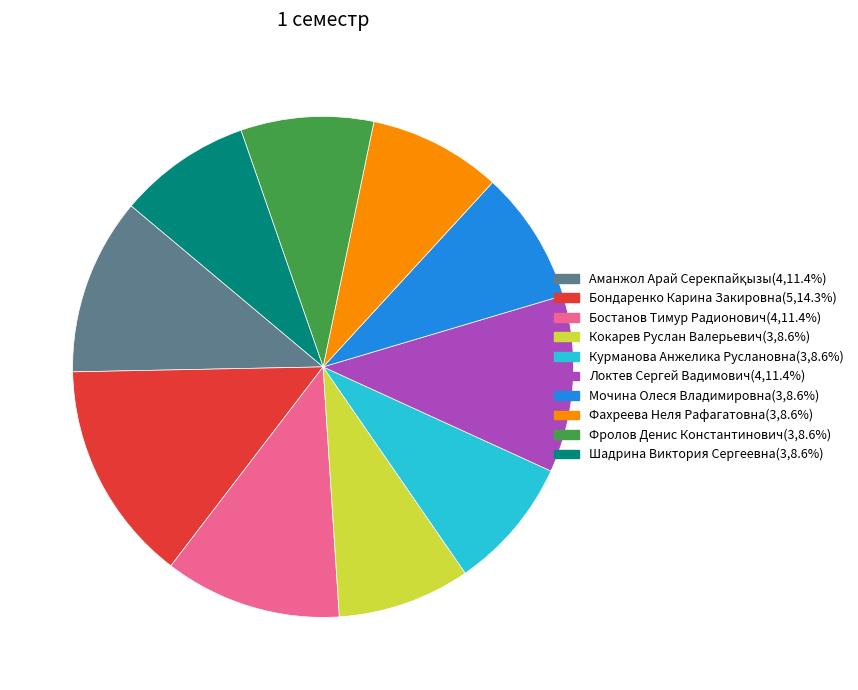

What is the largest slice in the pie chart?

Бондаренко Карина Закировна